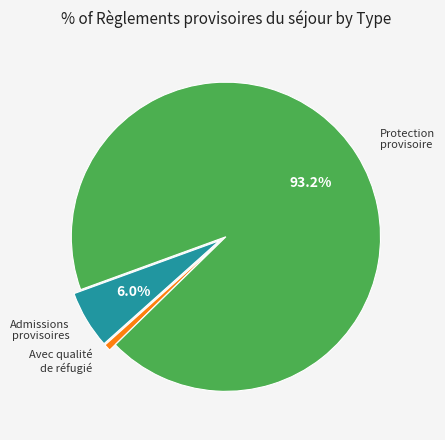

Is there any slice that represents more than half of the pie?

Yes